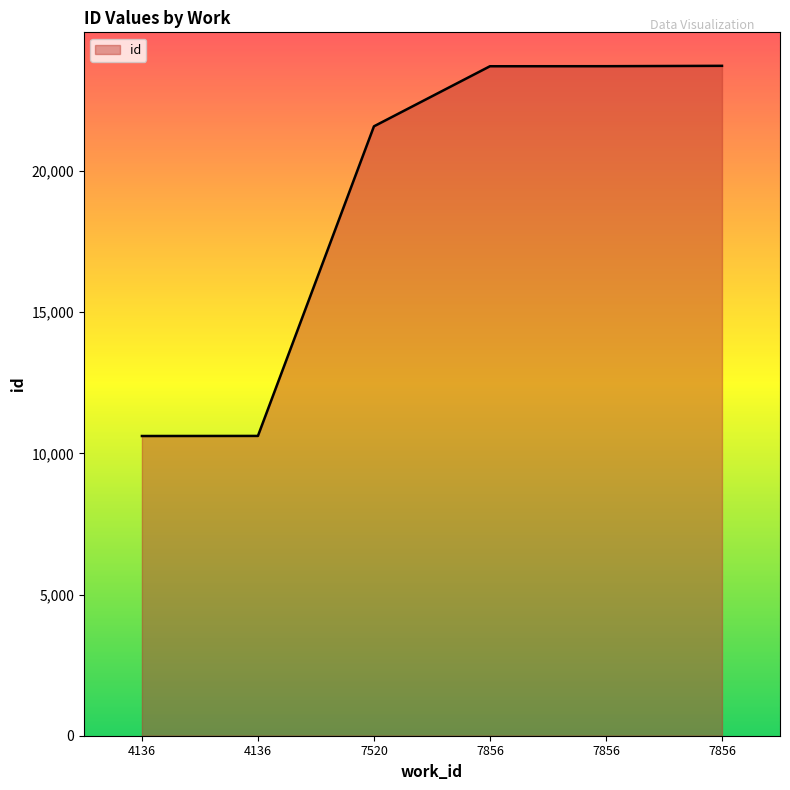

How many distinct data groups are displayed?

1